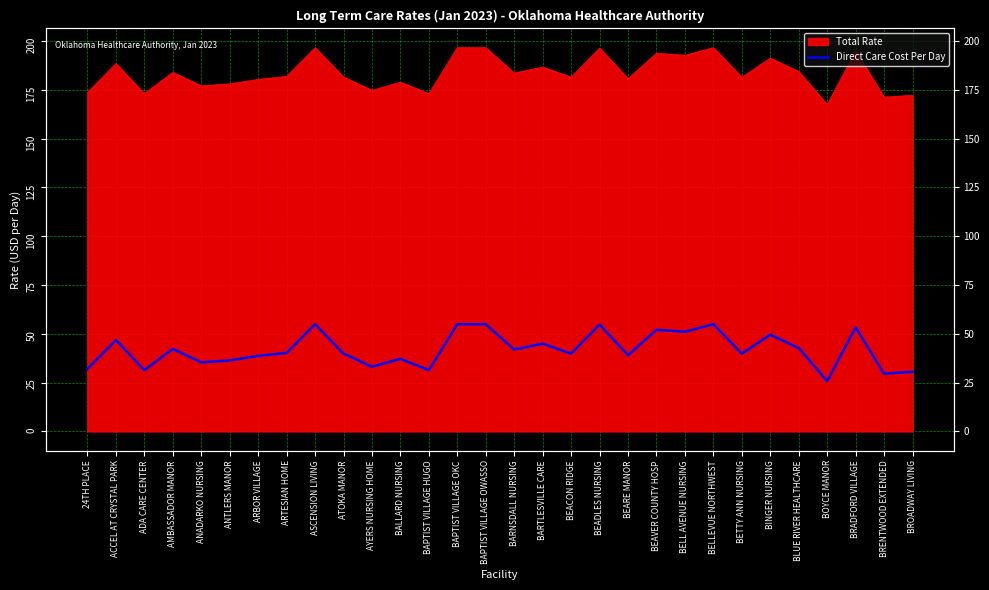

Which category has the highest value across all series?

ASCENSION LIVING